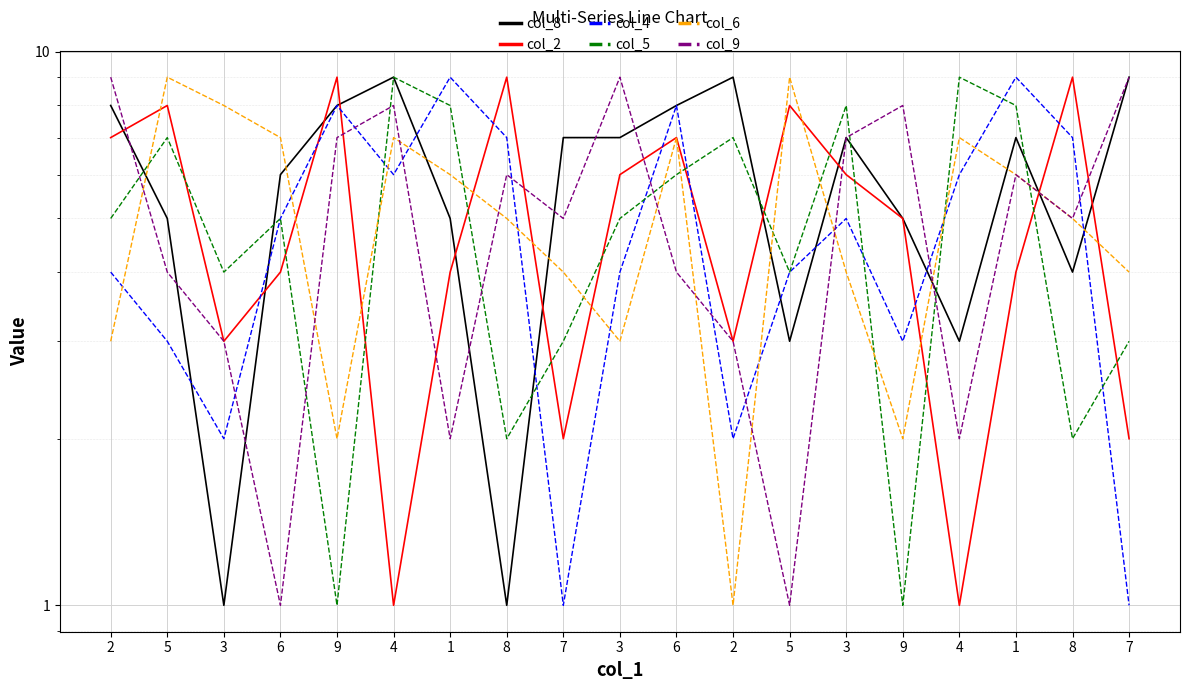

What is the total value across all series at 9?

35